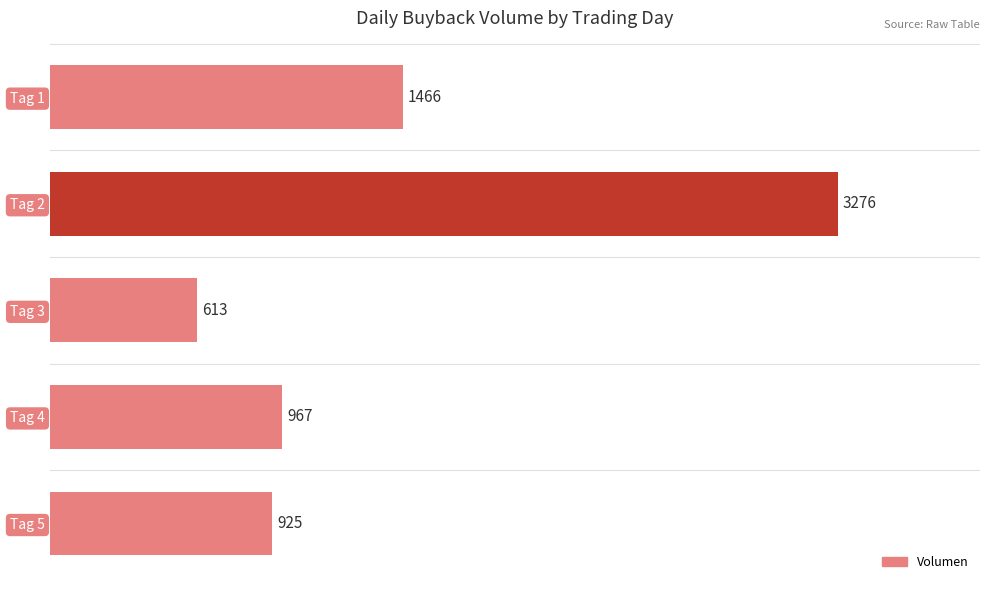

How many distinct data groups are displayed?

1